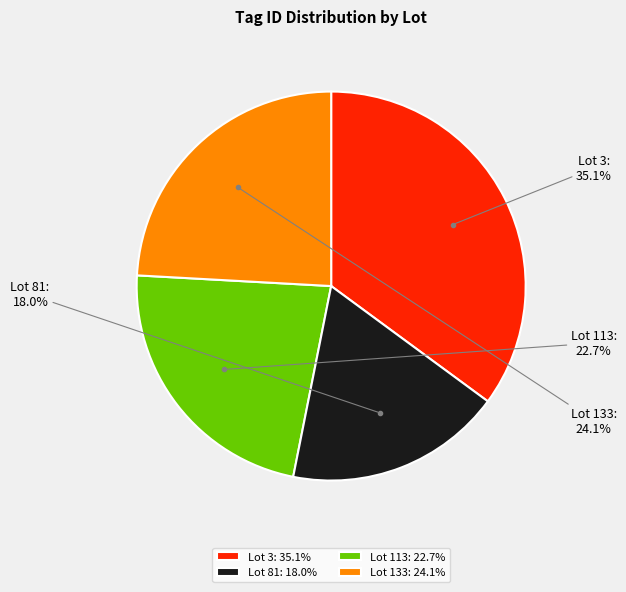

Rank the categories by value from highest to lowest.

Lot 3, Lot 133, Lot 113, Lot 81